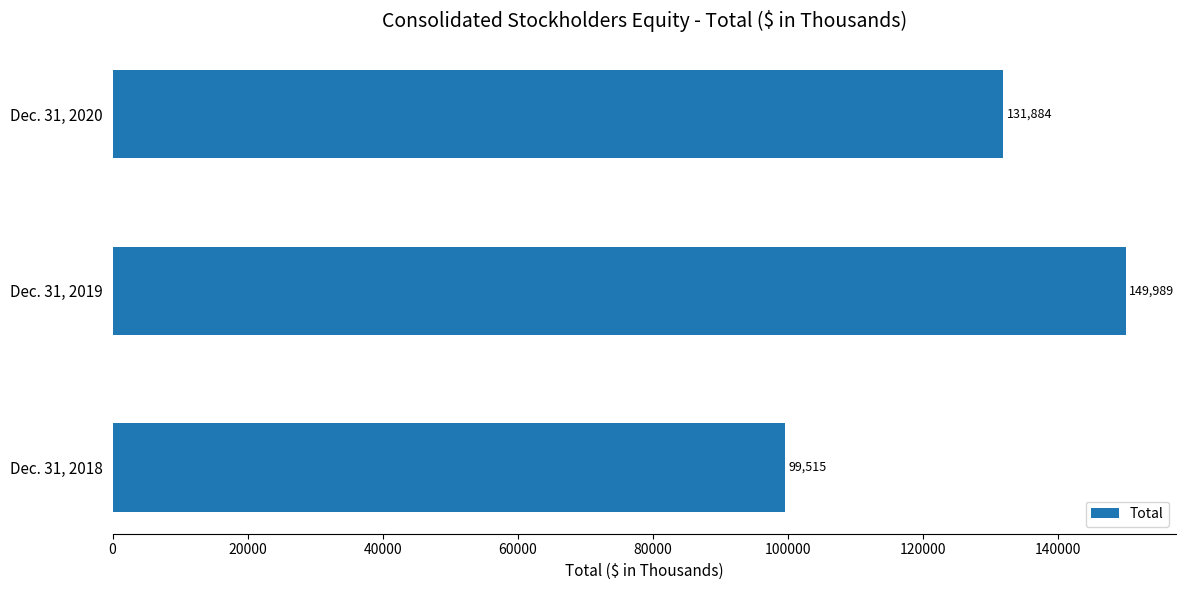

Count the values in the range 99515 to 149989.

3